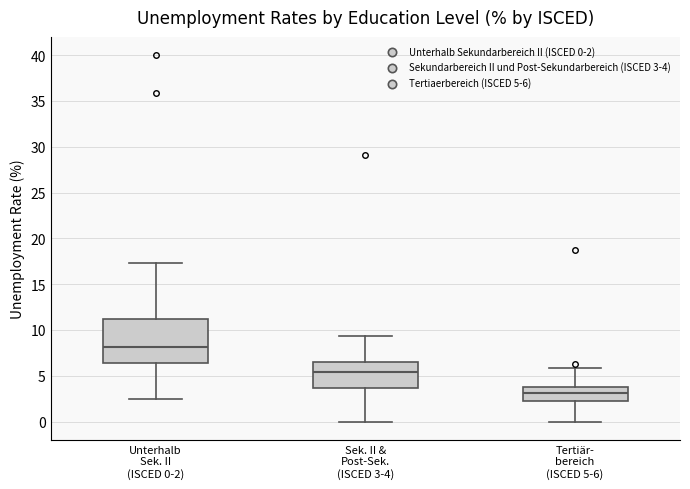

Reading left to right, transcribe this box plot: for each box, give where its median line is, the range the box spans, and where its two whiskers end, as read against the y-axis. The values are not printed on the chart, so give them approximately, as read against the axis.

Unterhalb Sek. II (ISCED 0-2): median 8.0, box 6.5 to 11.0, whiskers 2.5 to 17.5
Sek. II & Post-Sek. (ISCED 3-4): median 5.5, box 3.5 to 6.5, whiskers 0.0 to 9.5
Tertiär- bereich (ISCED 5-6): median 3.0, box 2.0 to 4.0, whiskers 0.0 to 6.0